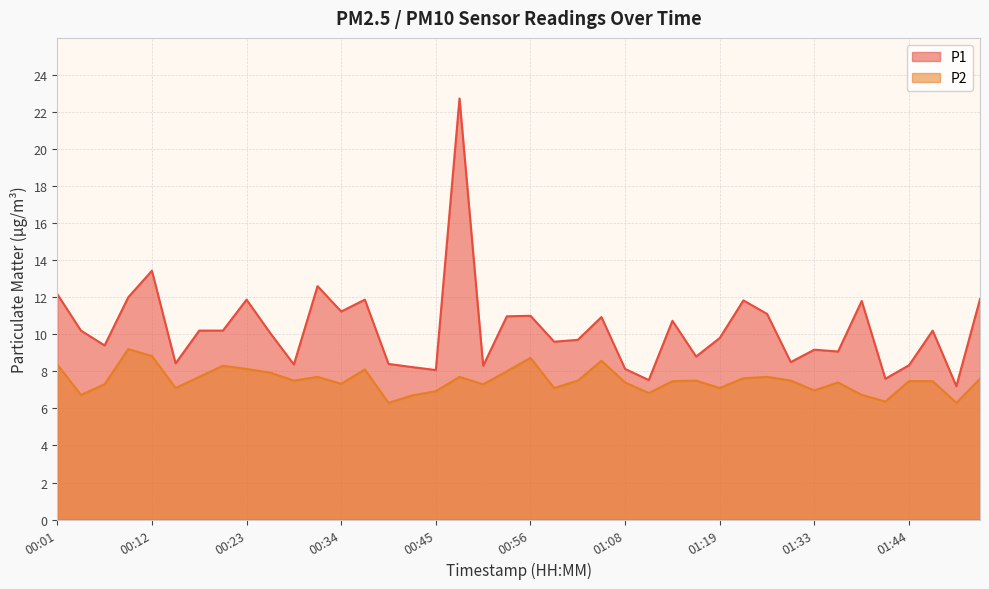

True or false: P2 and P1 intersect in this chart.

False